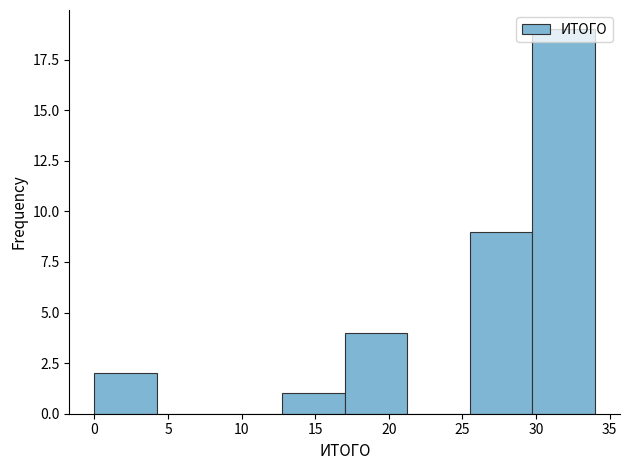

Reading left to right, transcribe this chart: for each bar, give the range it covers on the x-axis and its height. Neither the bar edges nor the heights are printed on the chart, so give them approximately, as read against the axes.

0.00 to 4.25: 2
4.25 to 8.50: 0
8.50 to 12.75: 0
12.75 to 17.00: 1
17.00 to 21.25: 4
21.25 to 25.50: 0
25.50 to 29.75: 9
29.75 to 34.00: 19